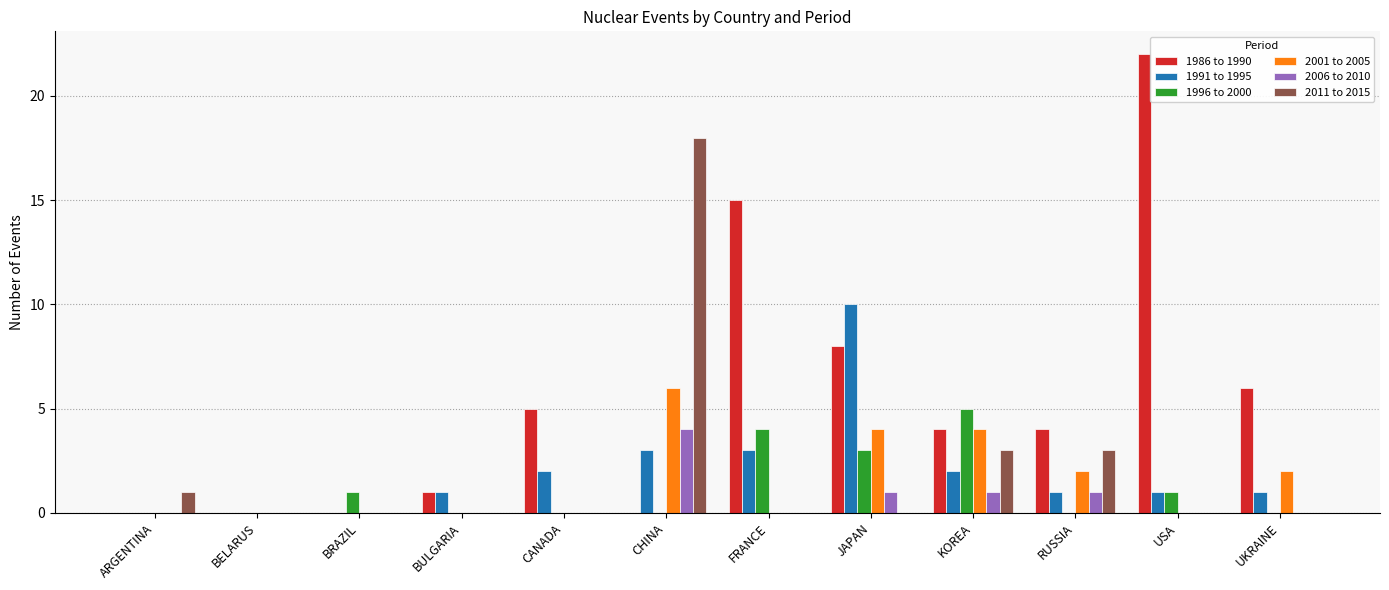

What is the sum of the 2011 to 2015 values at CHINA and BELARUS?

18